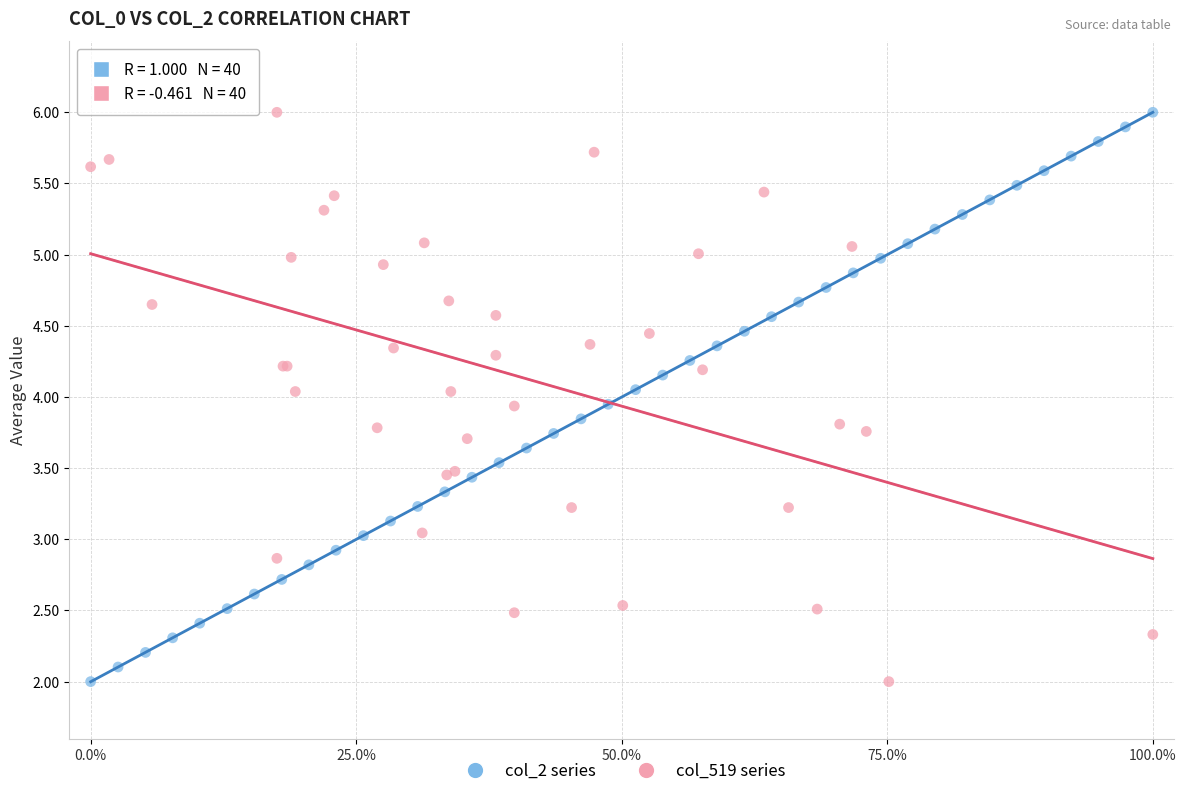

What are all the series names shown in the legend?

col_2 series, col_519 series